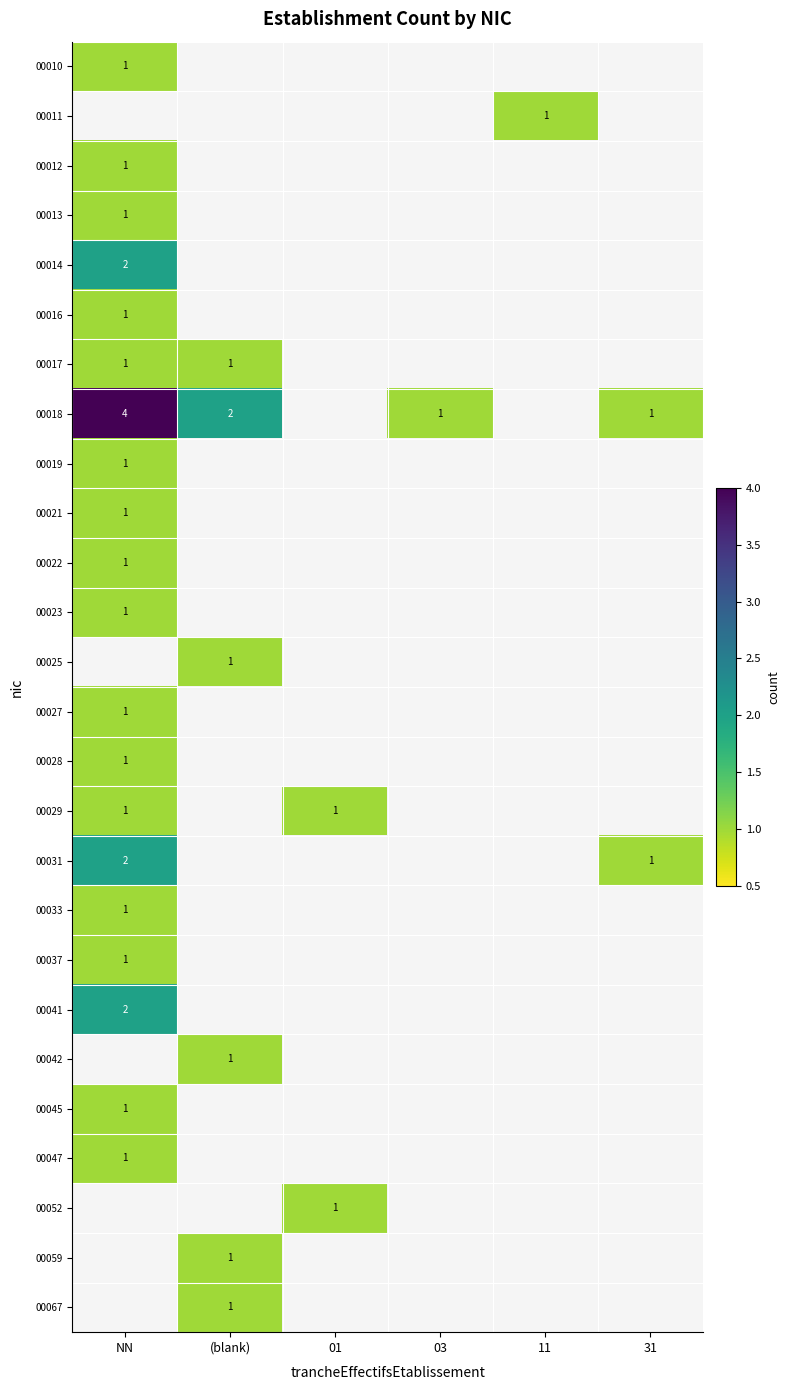

The 00019 series shows 1 at NN. True or false?

True